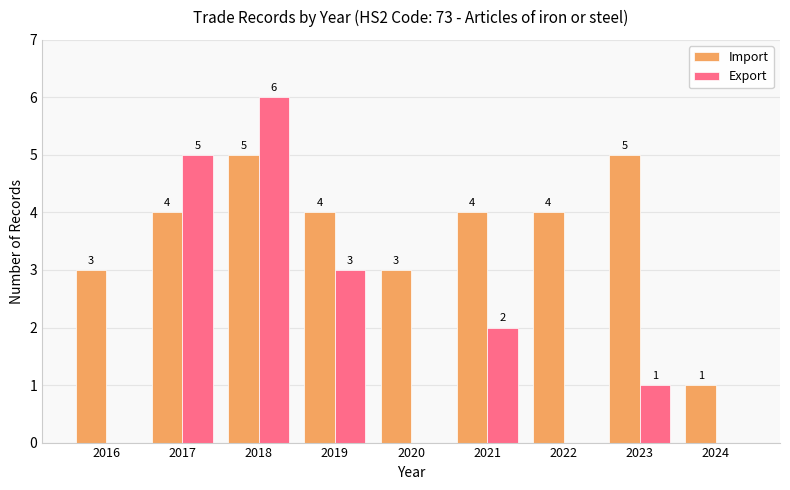

Read the Import value at 2020.

3